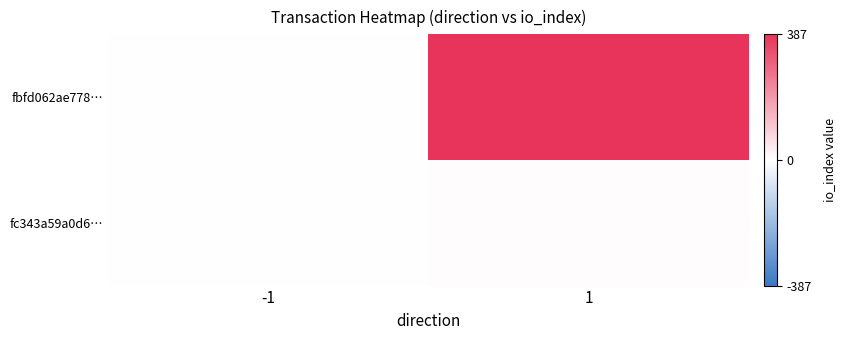

Which series changed the most between -1 and 1?

fbfd062ae778…